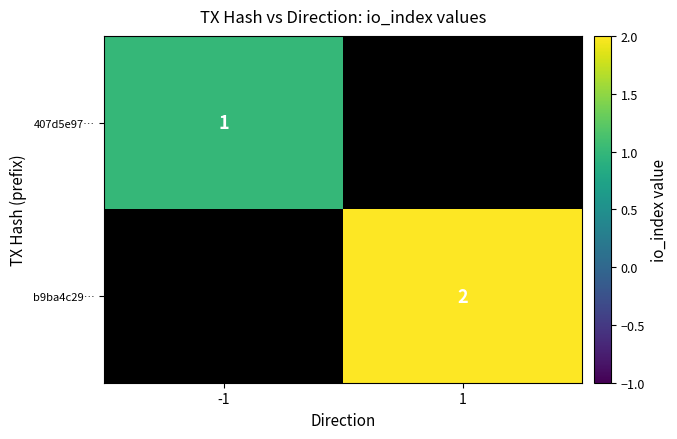

The 407d5e97… series shows 1 at -1. True or false?

True